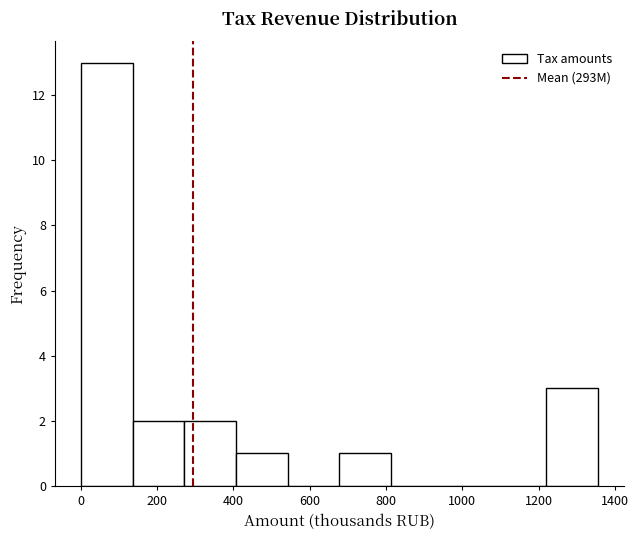

Reading left to right, transcribe this chart: for each bar, give the range it covers on the x-axis and its height. Neither the bar edges nor the heights are printed on the chart, so give them approximately, as read against the axes.

0 to 140: 13
140 to 280: 2
280 to 400: 2
400 to 540: 1
540 to 680: 0
680 to 820: 1
820 to 940: 0
940 to 1080: 0
1080 to 1220: 0
1220 to 1360: 3